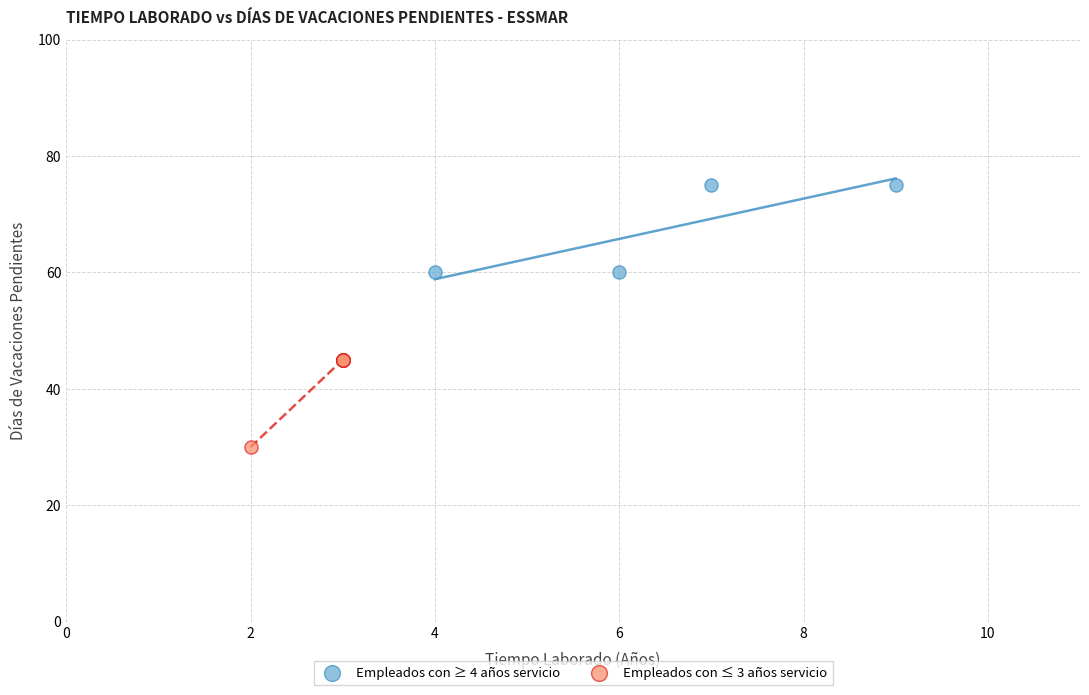

Which series contains the lowest Y value?

Empleados con ≤ 3 años servicio